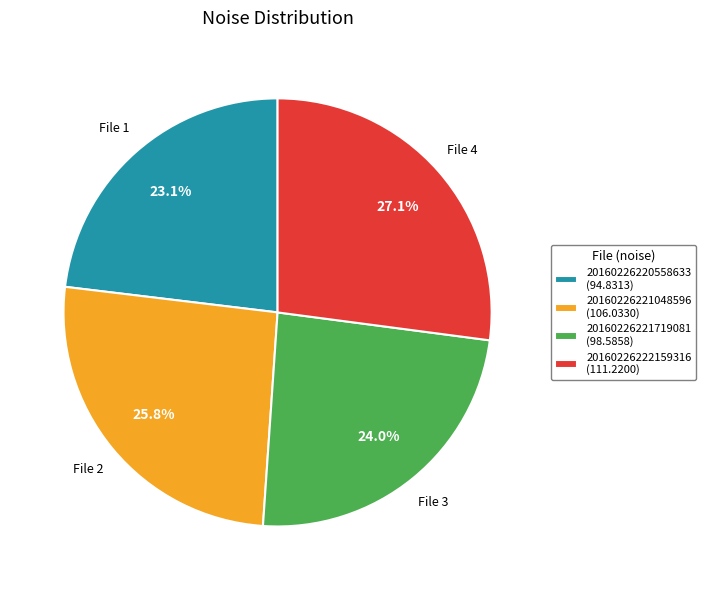

Which slice is the smallest?

20160226220558633